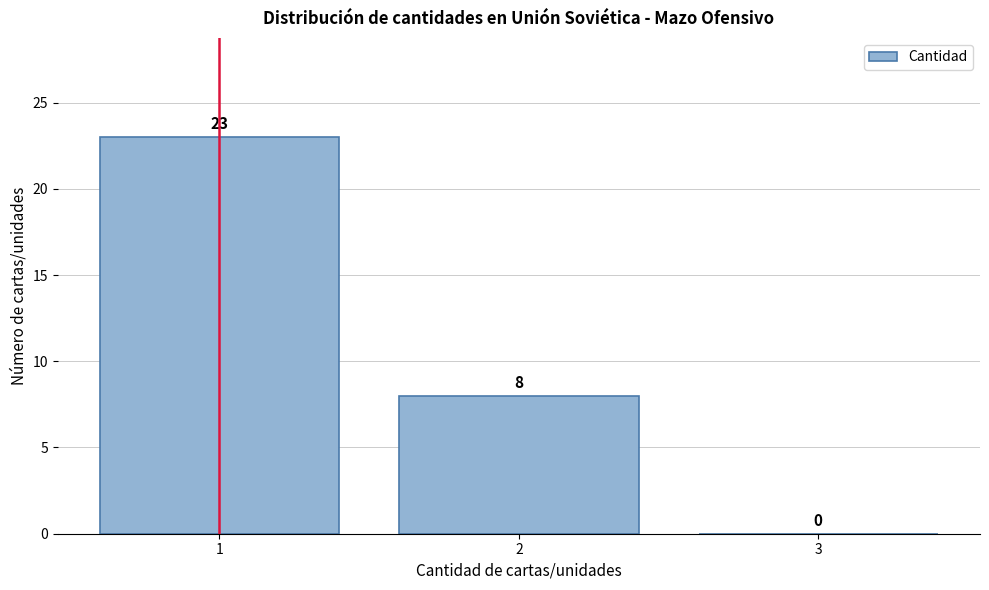

Reading left to right, transcribe this chart: for each bar, give the range it covers on the x-axis and its height.

0.5 to 1.5: 23
1.5 to 2.5: 8
2.5 to 3.5: 0